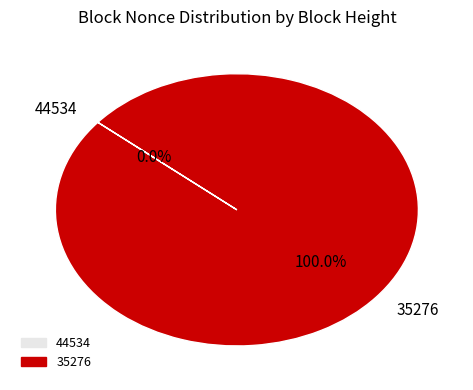

What percentage do 35276 and 44534 together represent?

100.0%